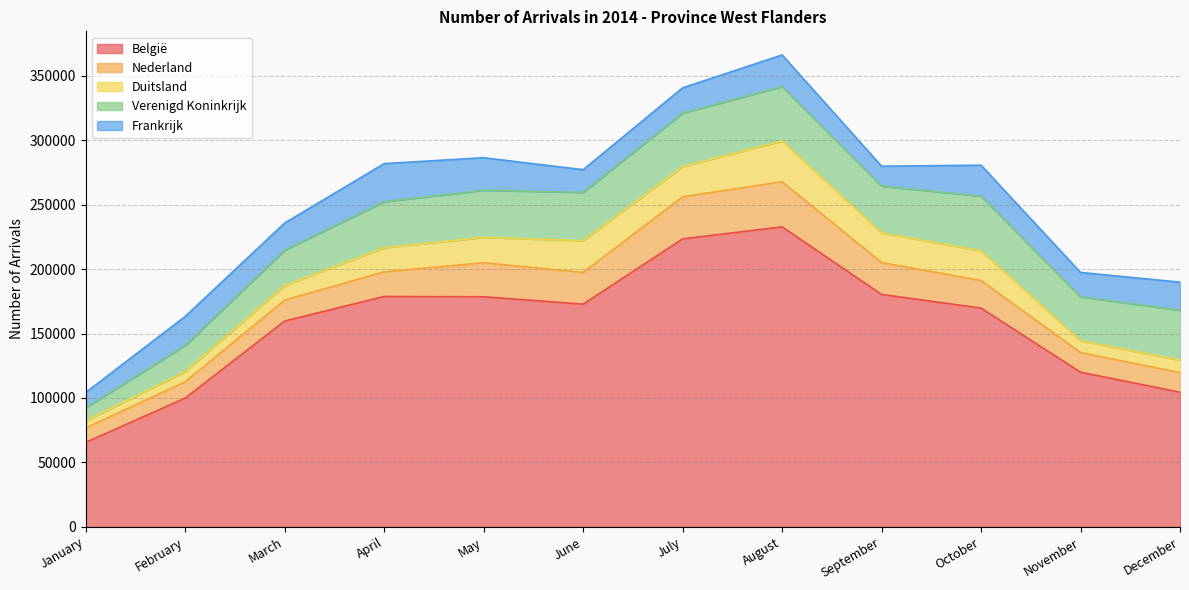

At which label is Verenigd Koninkrijk closest to 26395?

March